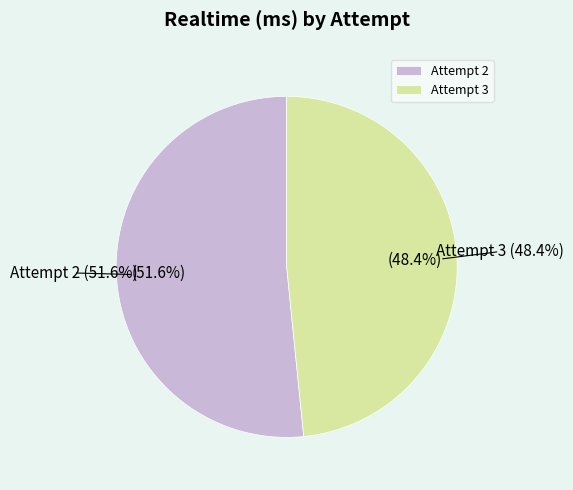

To the nearest percent, what is the difference between the Attempt 3 and Attempt 2 slice percentages?

3%